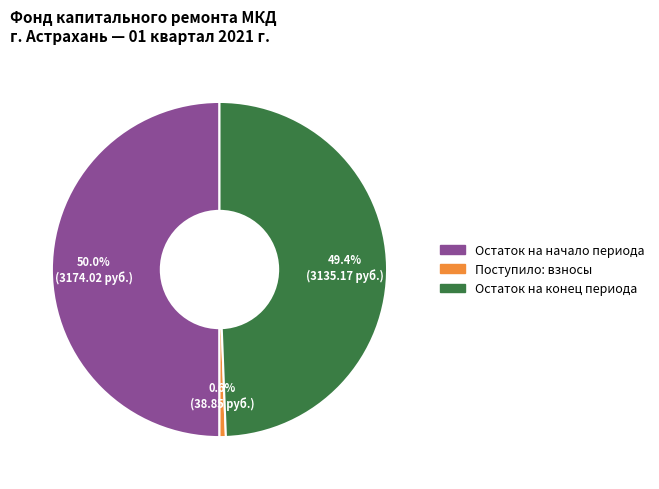

Between Поступило: взносы and Остаток на начало периода, which is larger?

Остаток на начало периода